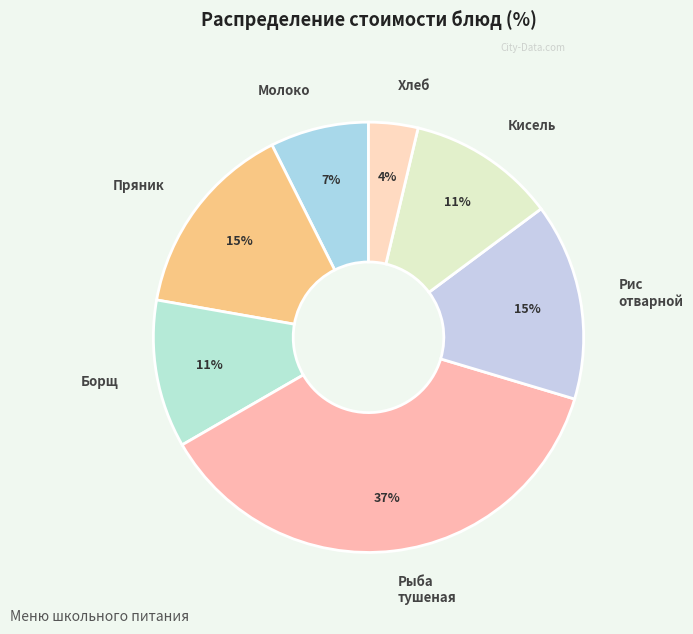

To the nearest percent, what is the difference between the largest and smallest slice percentages?

33%